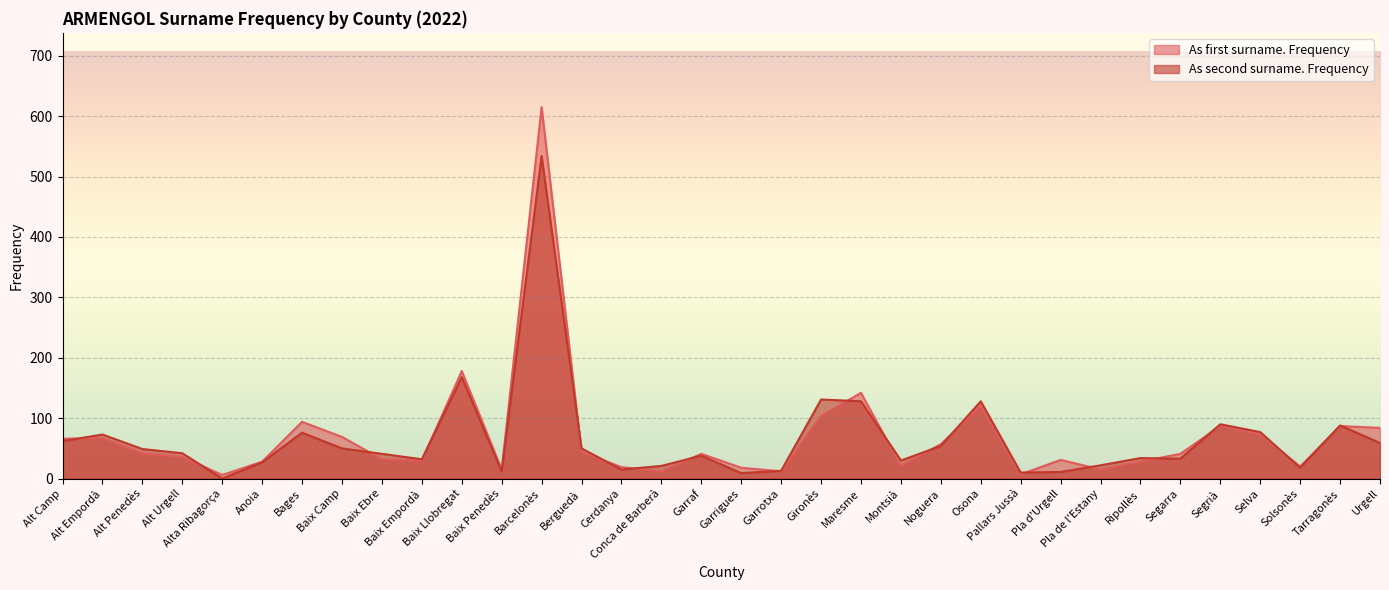

What is the average value of the As second surname. Frequency series?

65